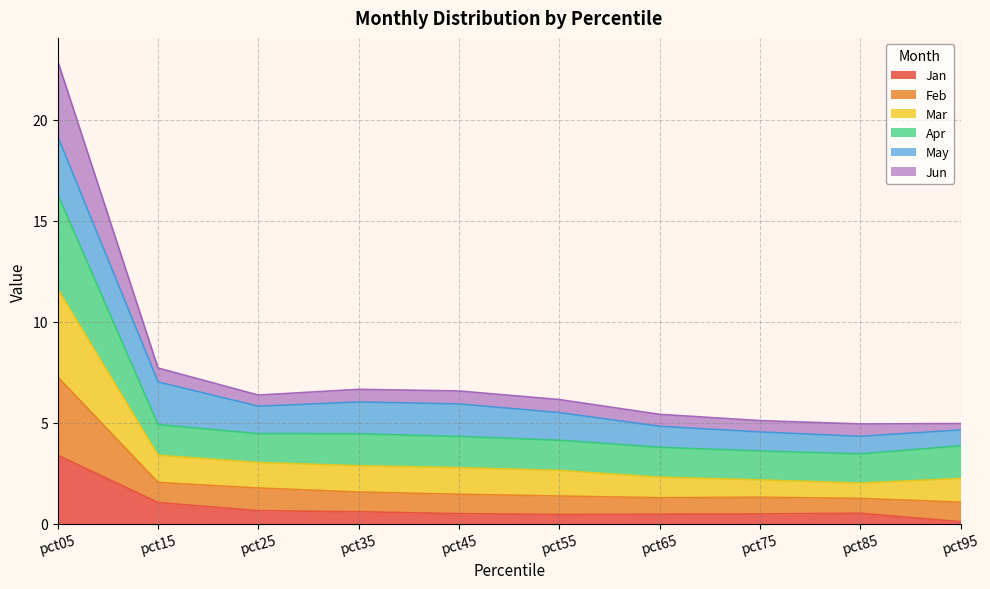

Is it true that Jan equals 0.5 at pct85?

True